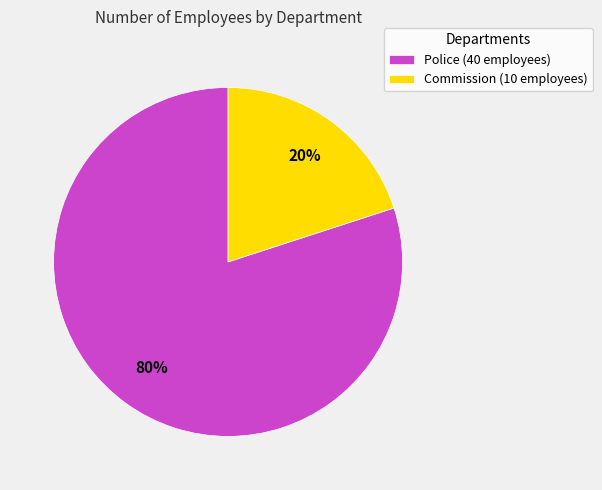

To the nearest percent, what is the average slice percentage?

50%